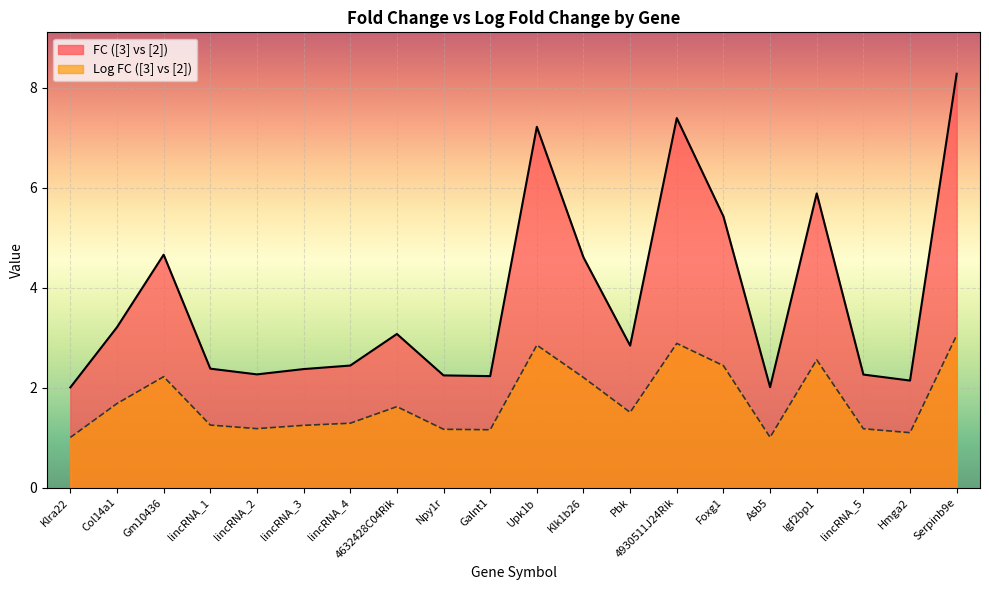

Does the chart display data point markers on the line(s)?

No